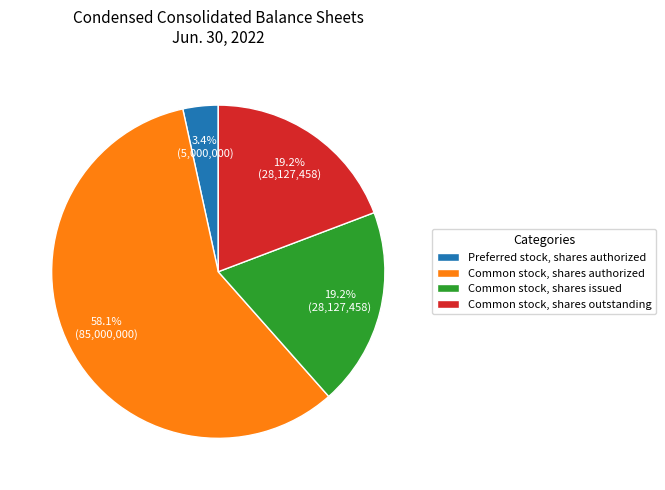

To the nearest percent, what is the combined percentage of Common stock, shares outstanding and Preferred stock, shares authorized?

23%